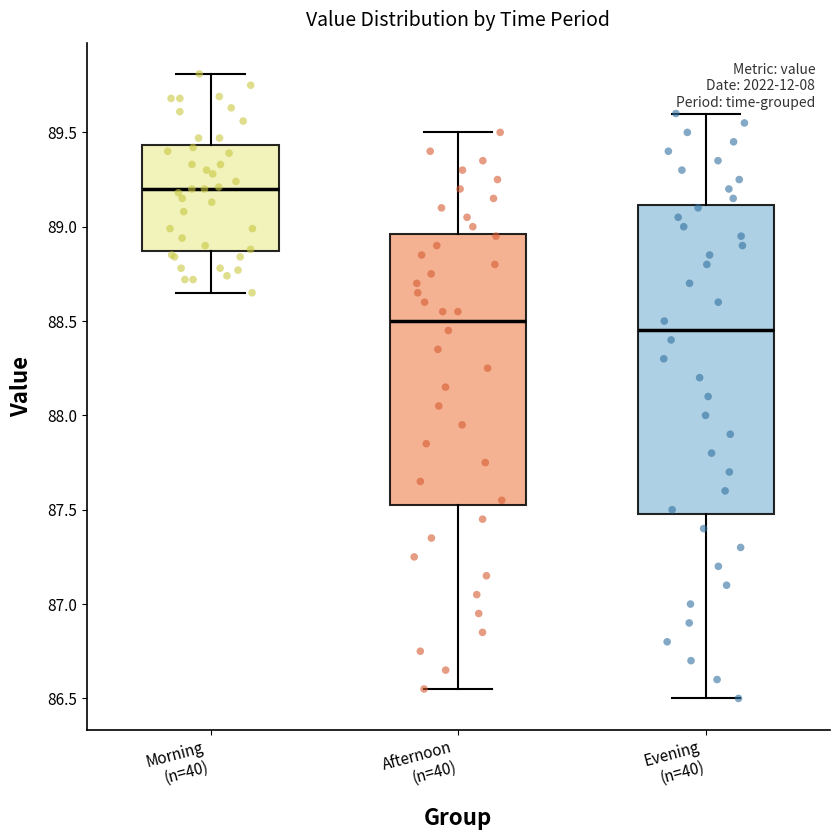

Reading left to right, transcribe this box plot: for each box, give where its median line is, the range the box spans, and where its two whiskers end, as read against the y-axis. The values are not printed on the chart, so give them approximately, as read against the axis.

Morning (n=40): median 89.20, box 88.85 to 89.45, whiskers 88.65 to 89.80
Afternoon (n=40): median 88.50, box 87.55 to 88.95, whiskers 86.55 to 89.50
Evening (n=40): median 88.45, box 87.50 to 89.10, whiskers 86.50 to 89.60